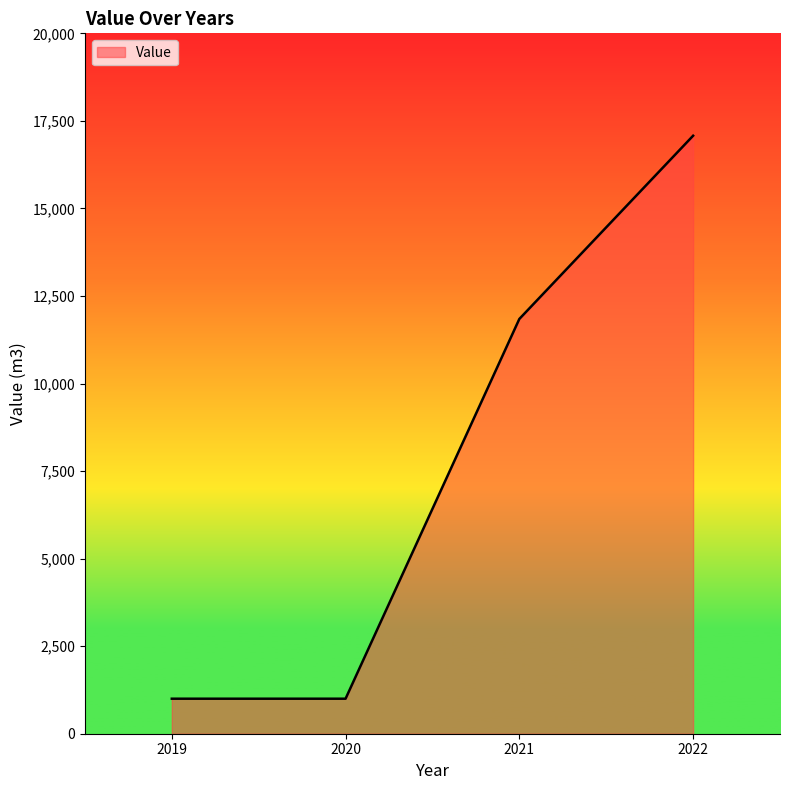

True or false: there are more than 0 points higher than both neighbors.

False